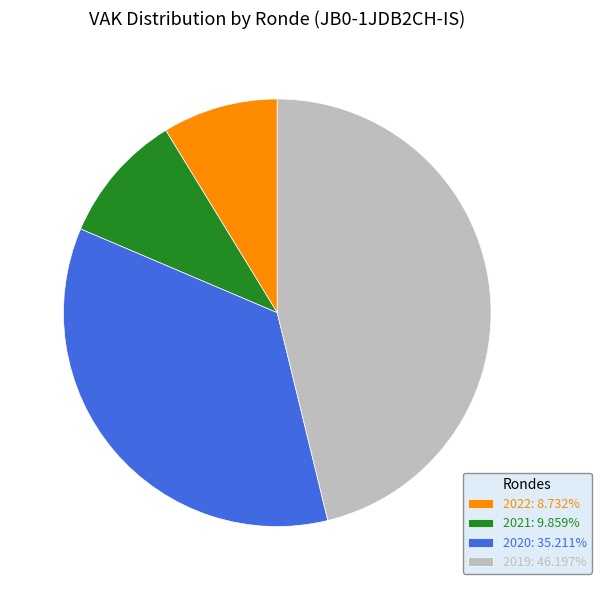

Do 2020: 35.211% and 2022: 8.732% together represent more than half of the pie?

No